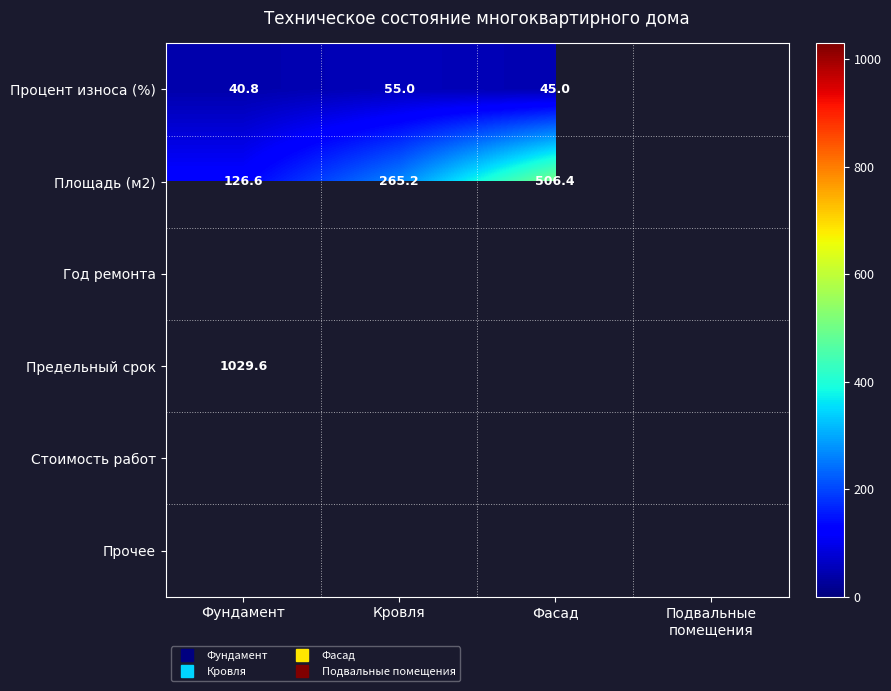

List the series in order of their overall mean, lowest first.

Процент износа (%), Площадь (м2), Год ремонта, Предельный срок, Стоимость работ, Прочее